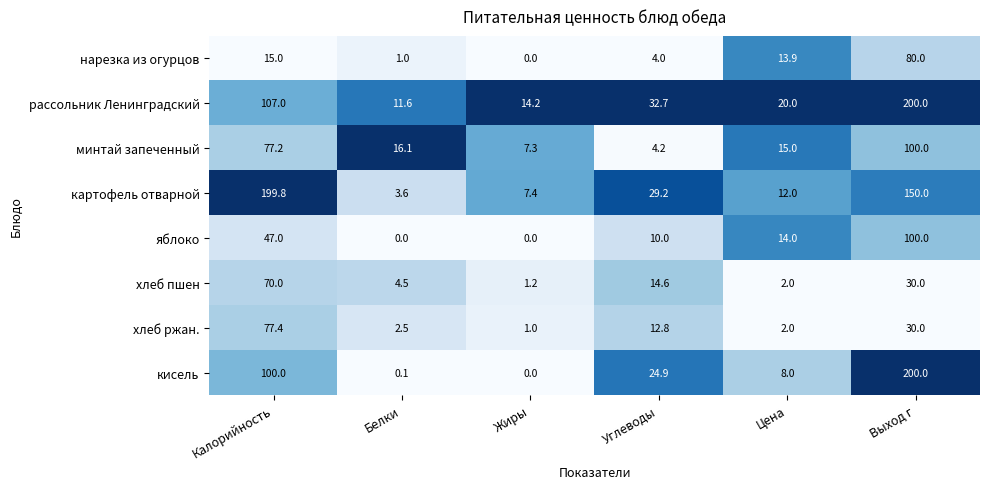

True or false: хлеб пшен has a value of 33.4 at Калорийность.

False